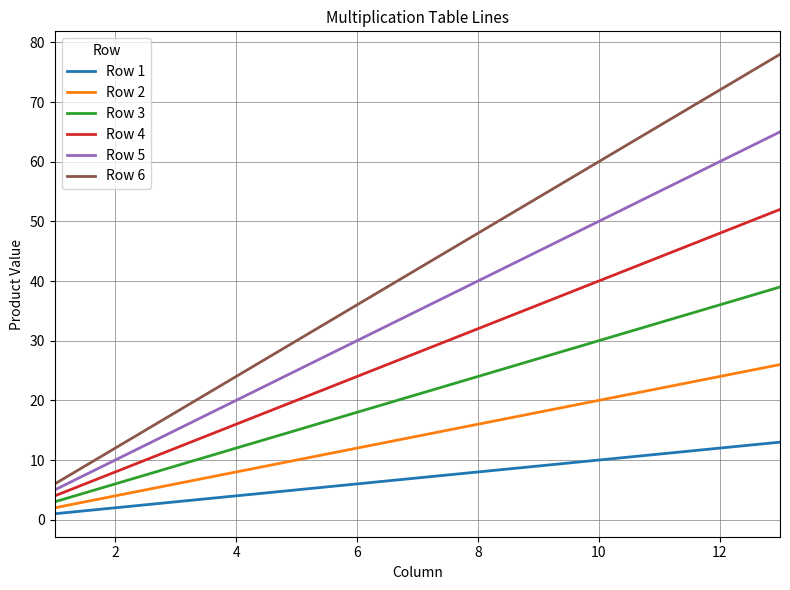

True or false: Row 2 and Row 4 cross at least once.

False